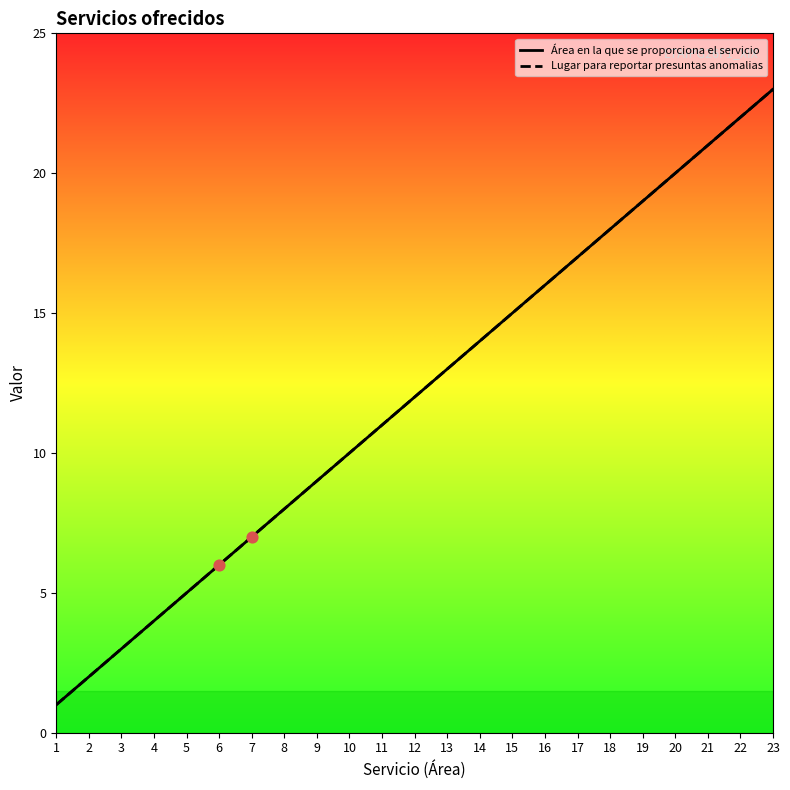

What is the total value across all series at 2?

4